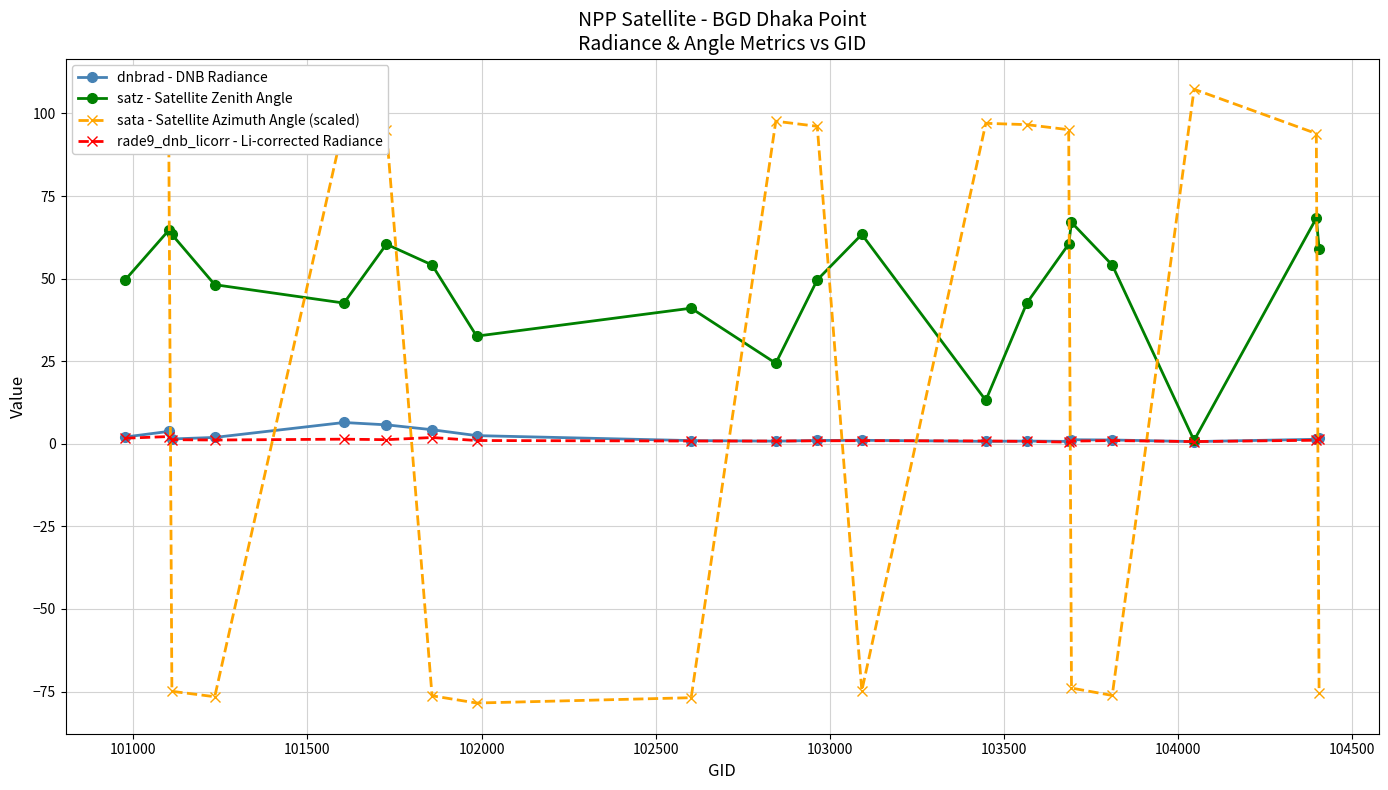

Which series has the widest spread of values?

sata - Satellite Azimuth Angle (scaled)